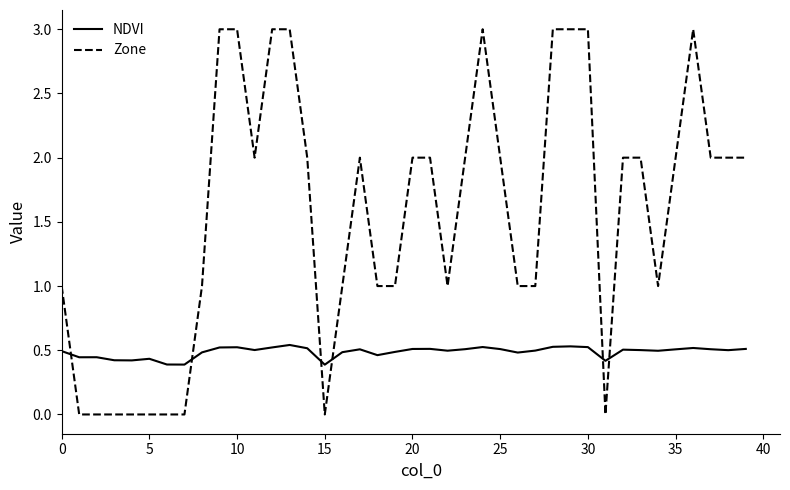

How many NDVI values are between 0 and 1?

40